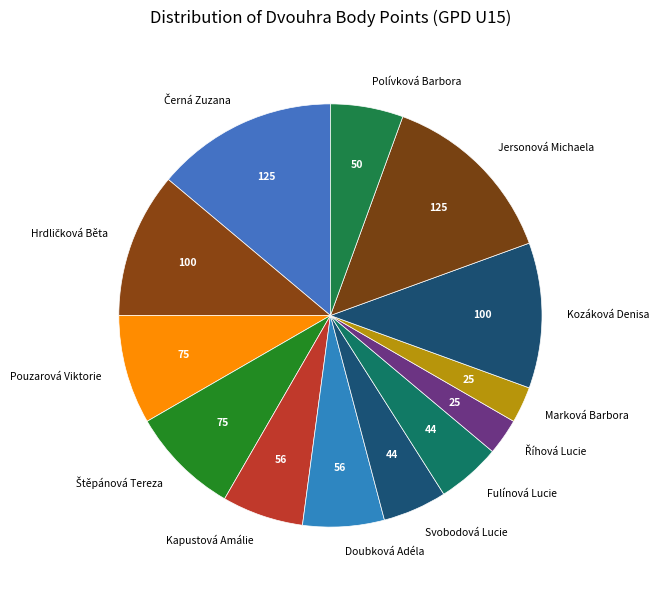

How many segments does this pie chart have?

13